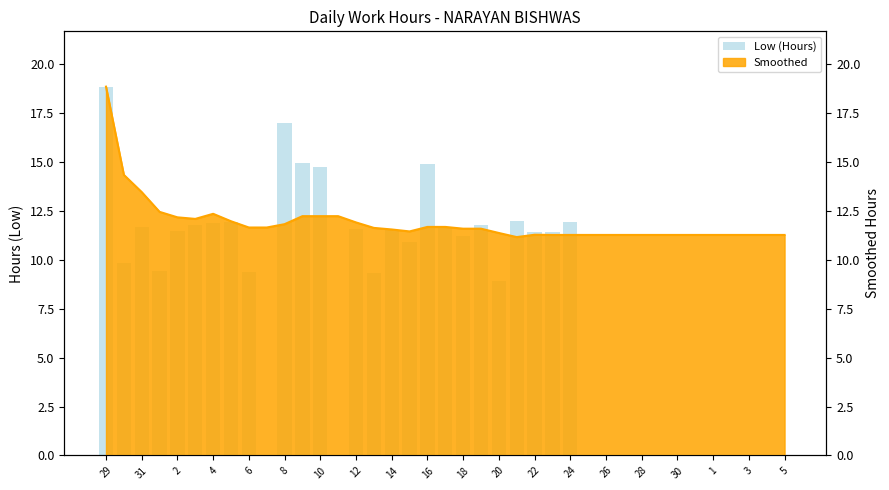

True or false: the data shows -9.7 at 16.

False